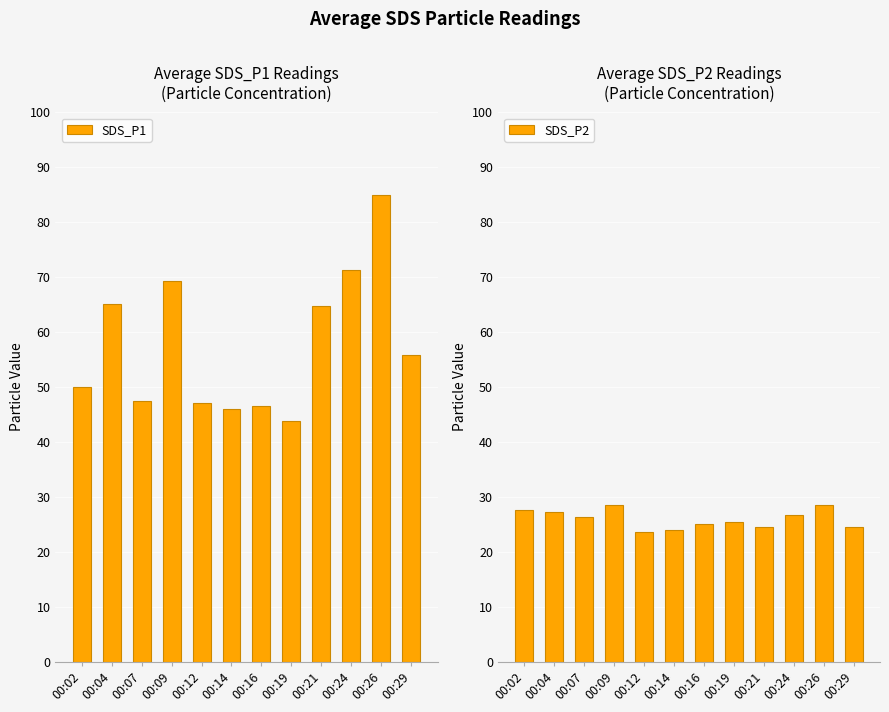

How many data points in SDS_P2 are less than 26?

6